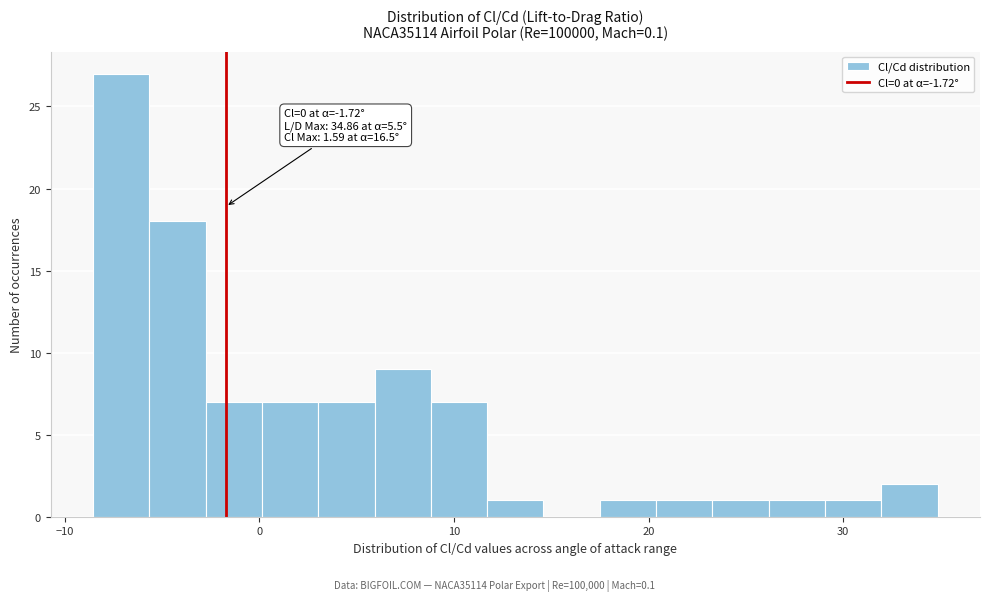

Read against the x-axis, roughly where is the centre of the tallest bar?

-7